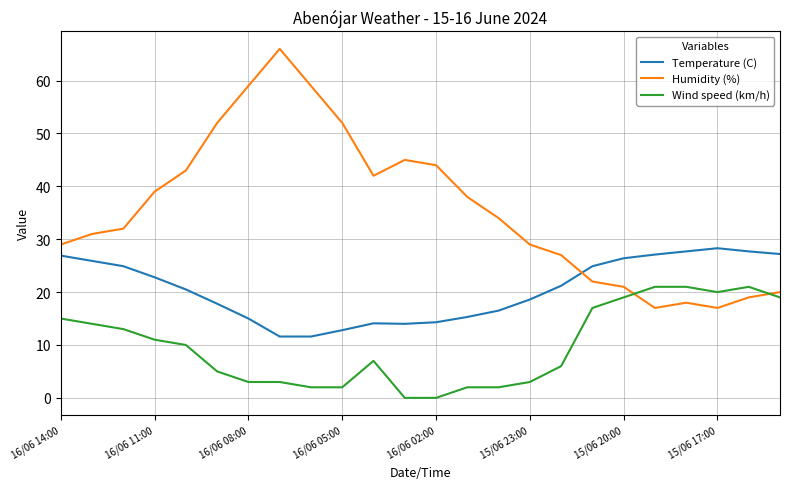

True or false: Temperature (C) and Wind speed (km/h) intersect in this chart.

False